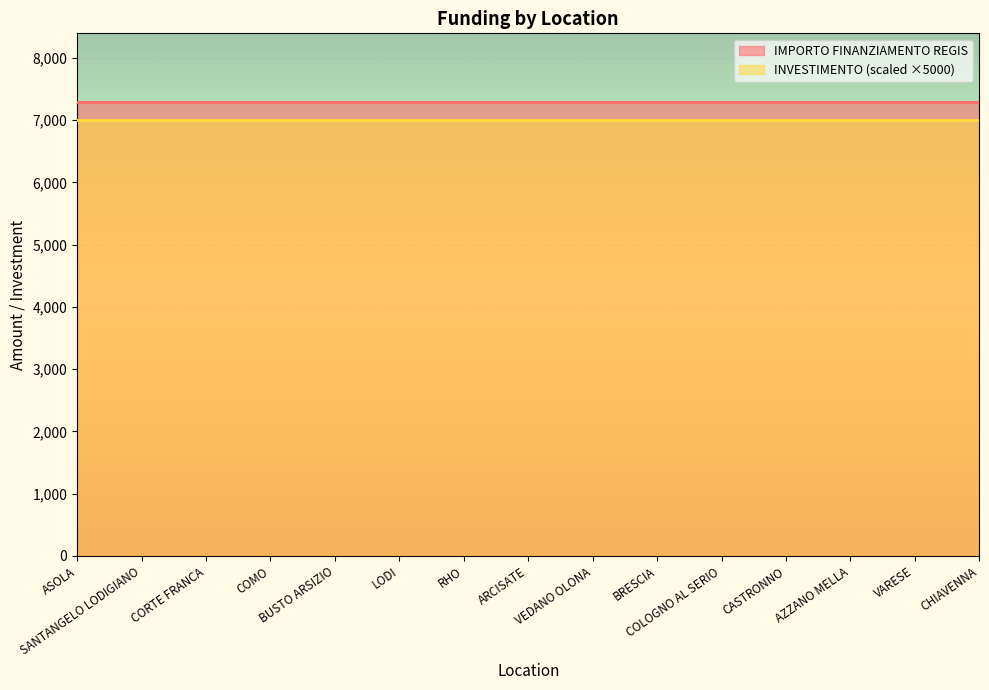

What are all the series names shown in the legend?

IMPORTO FINANZIAMENTO REGIS, INVESTIMENTO (scaled ×5000)